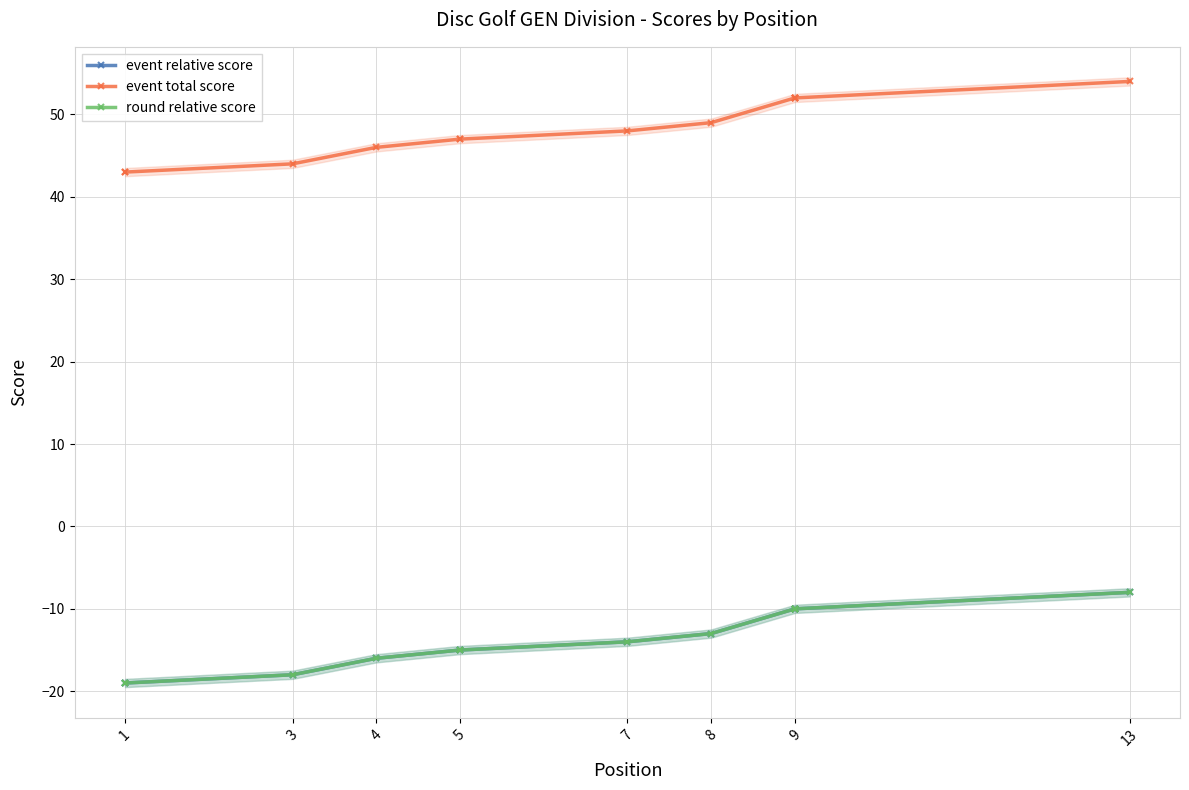

How many lines are shown in the chart?

3